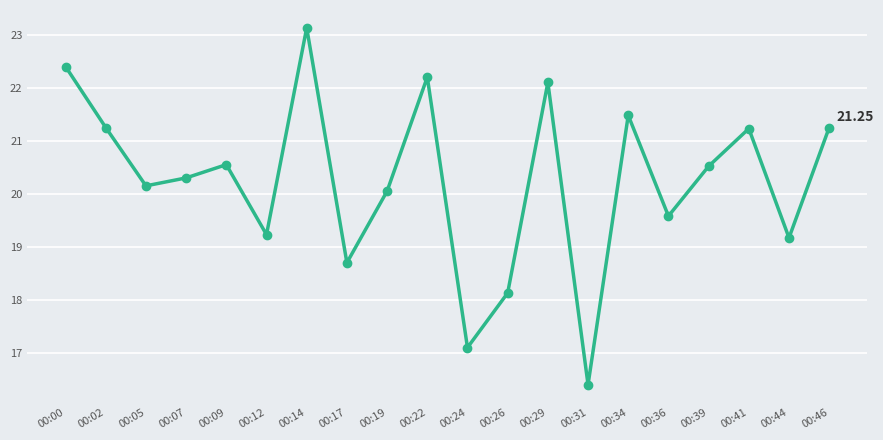

Approximately how many times larger is the value at 00:09 compared to 00:05?

1.0